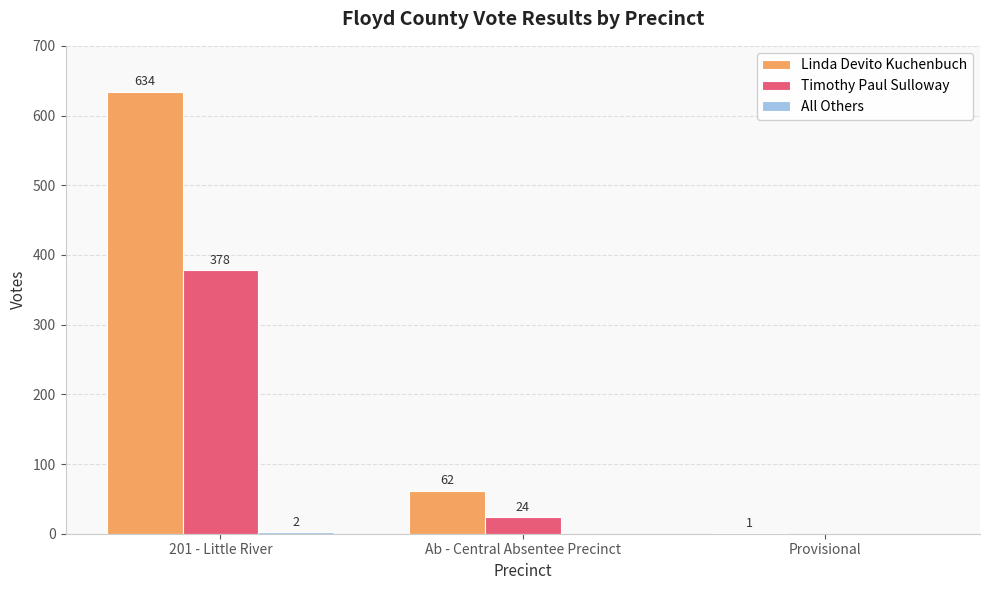

What is the sum of the Timothy Paul Sulloway values at Ab - Central Absentee Precinct and 201 - Little River?

402